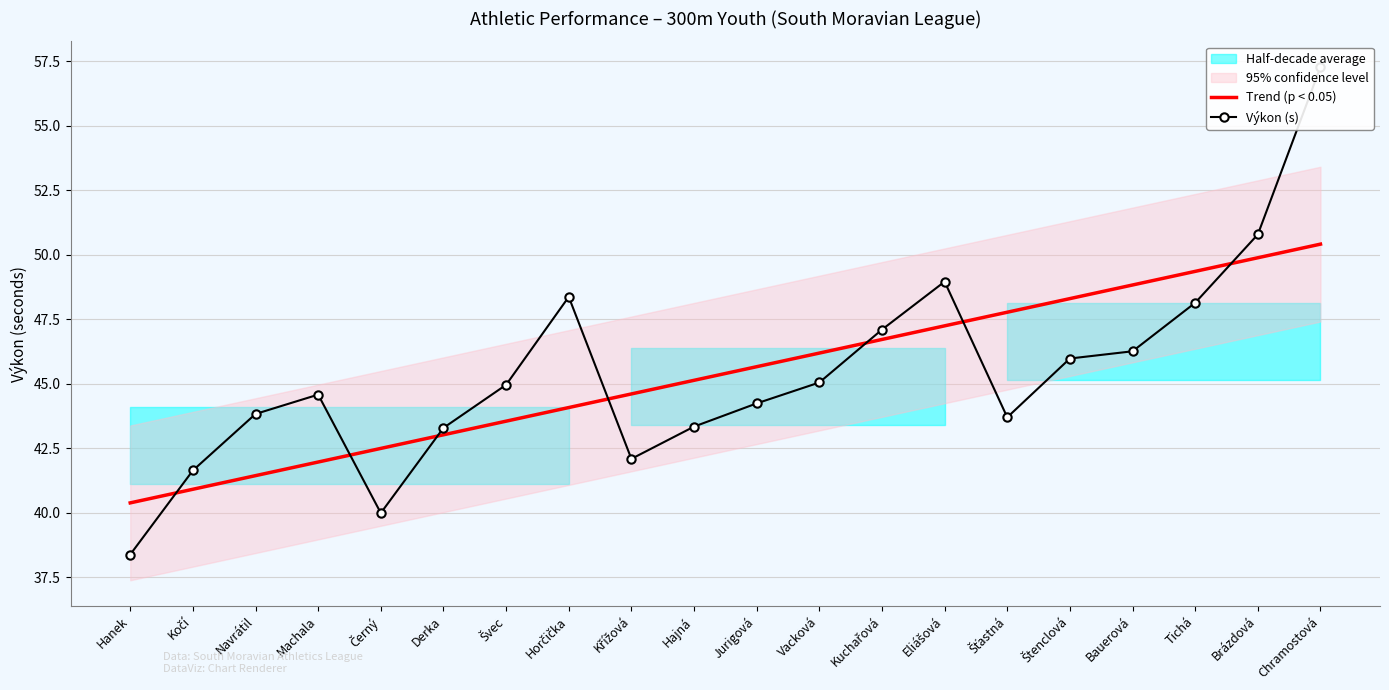

What is the highest value of the Výkon (s) series?

57.3